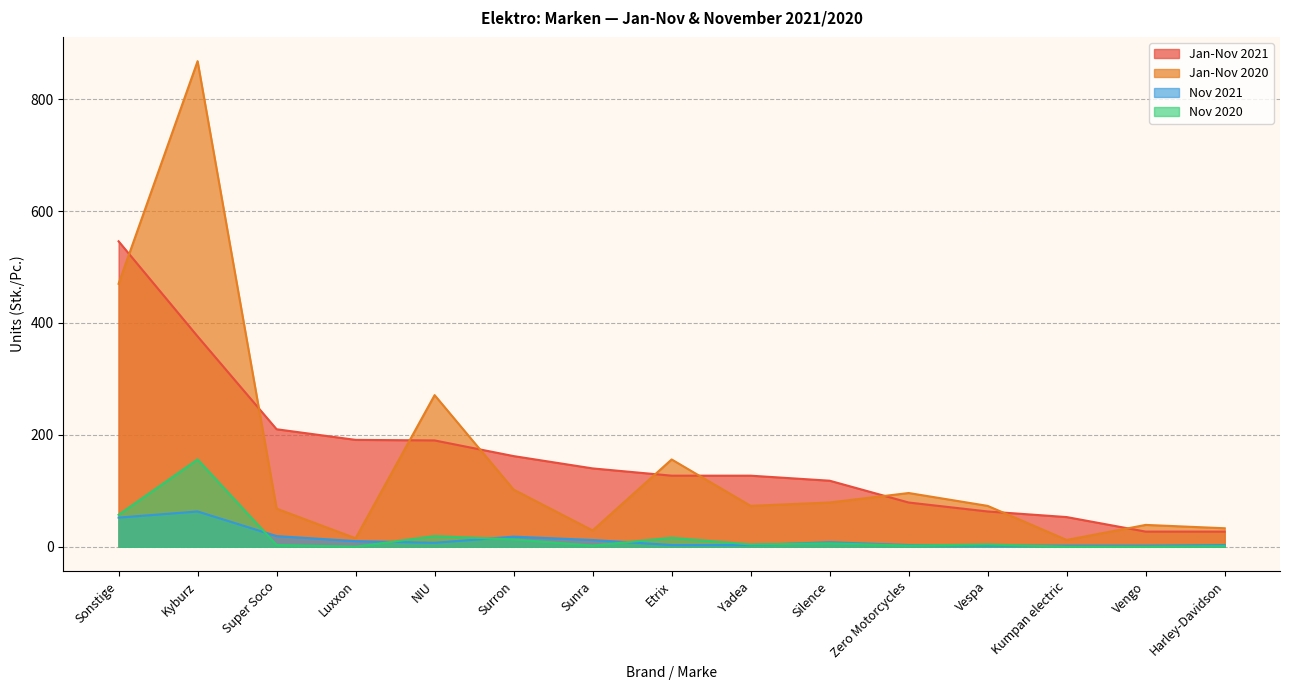

True or false: Nov 2020 has a value of 0 at Luxxon.

True